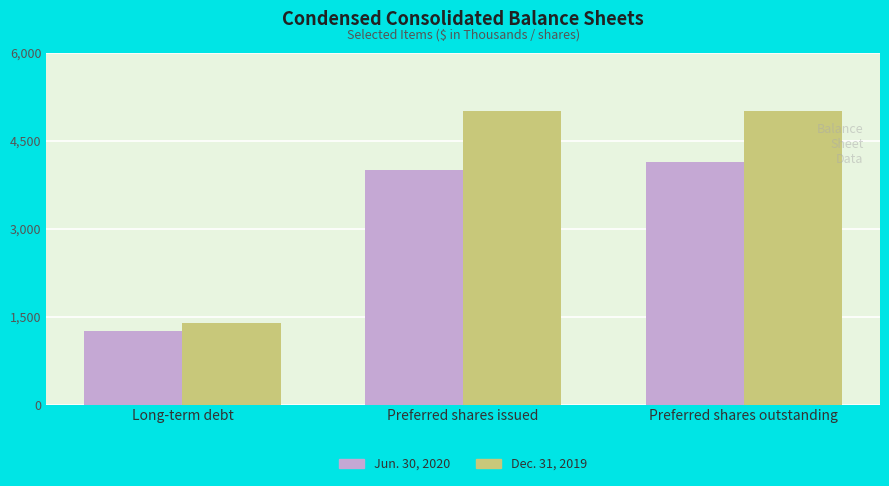

Reading left to right, transcribe all the data shown in this chart.

Jun. 30, 2020: 1248	4000	4140
Dec. 31, 2019: 1394	5000	5000